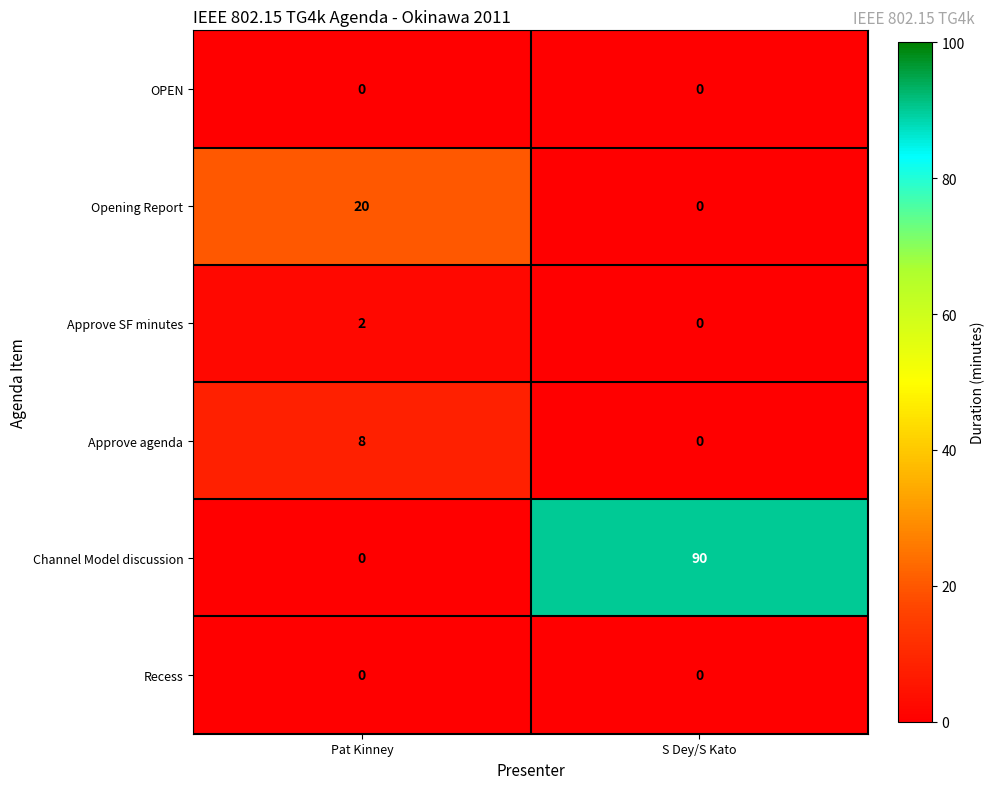

Is it true that Opening Report equals 0 at S Dey/S Kato?

True